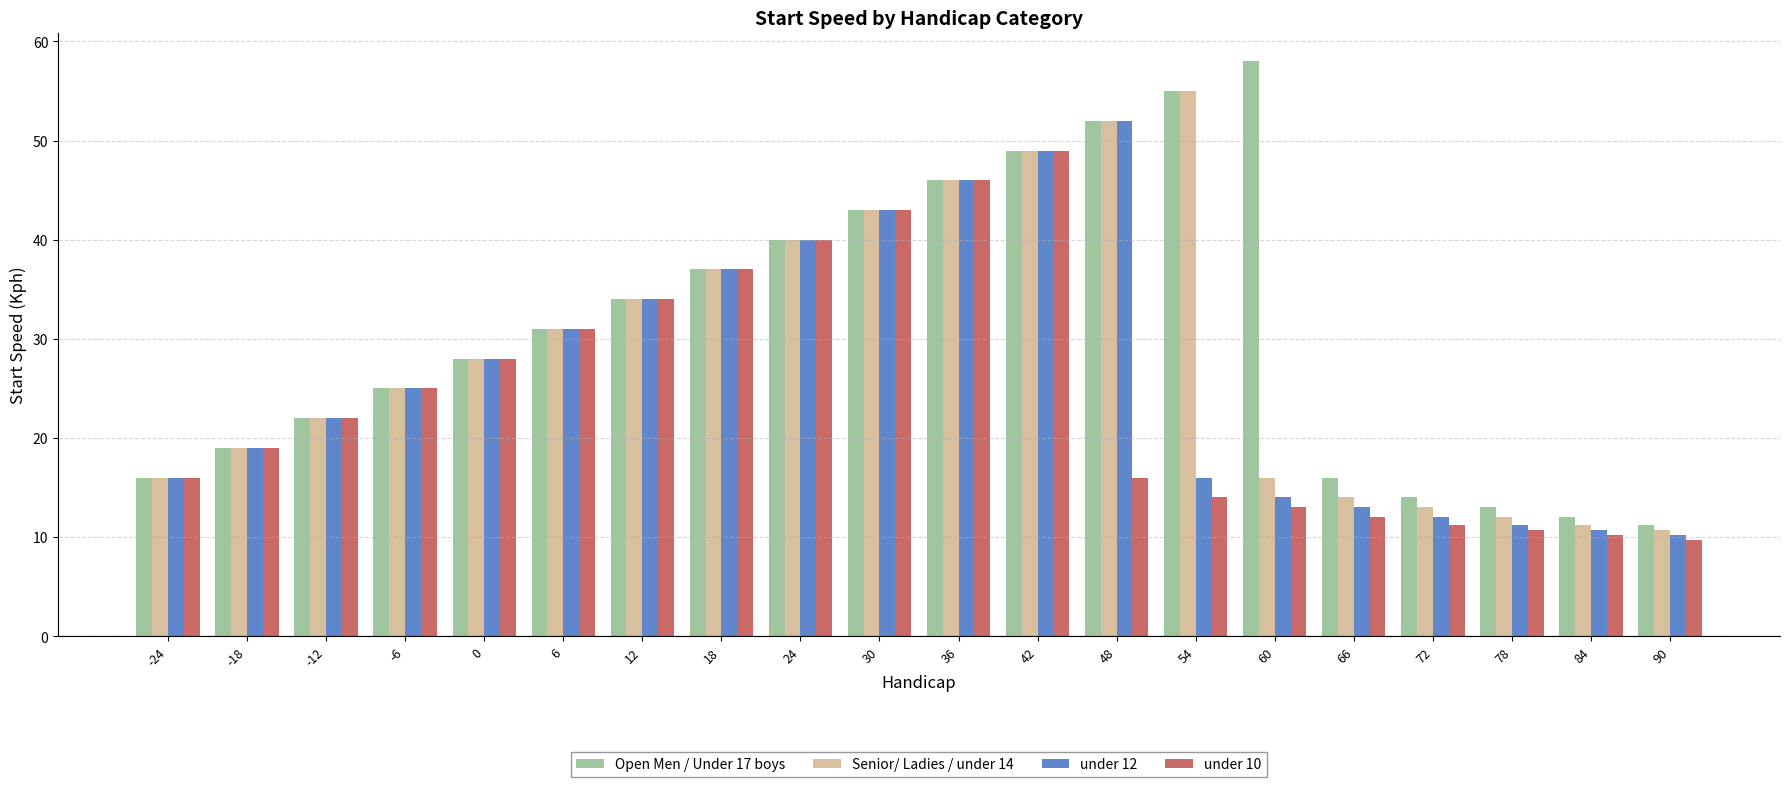

Where is under 12 nearest to the value 31?

6